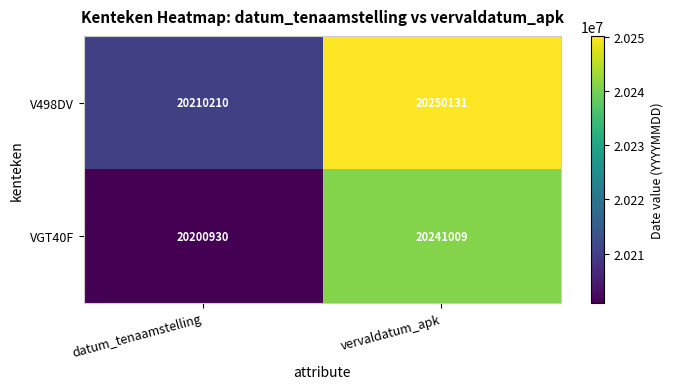

Rank the series at datum_tenaamstelling from highest to lowest value.

V498DV, VGT40F